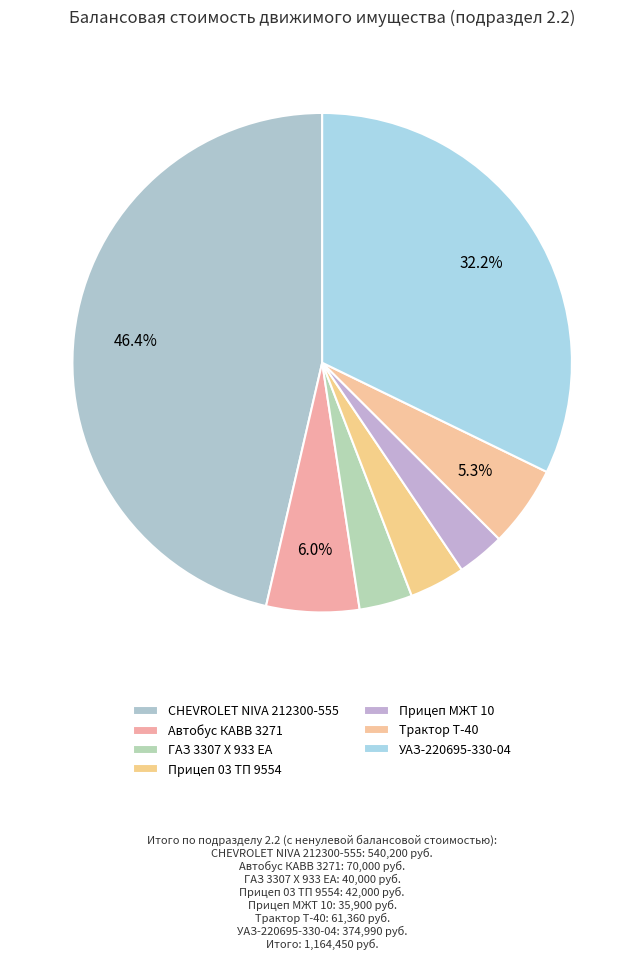

Is there any slice that represents more than half of the pie?

No